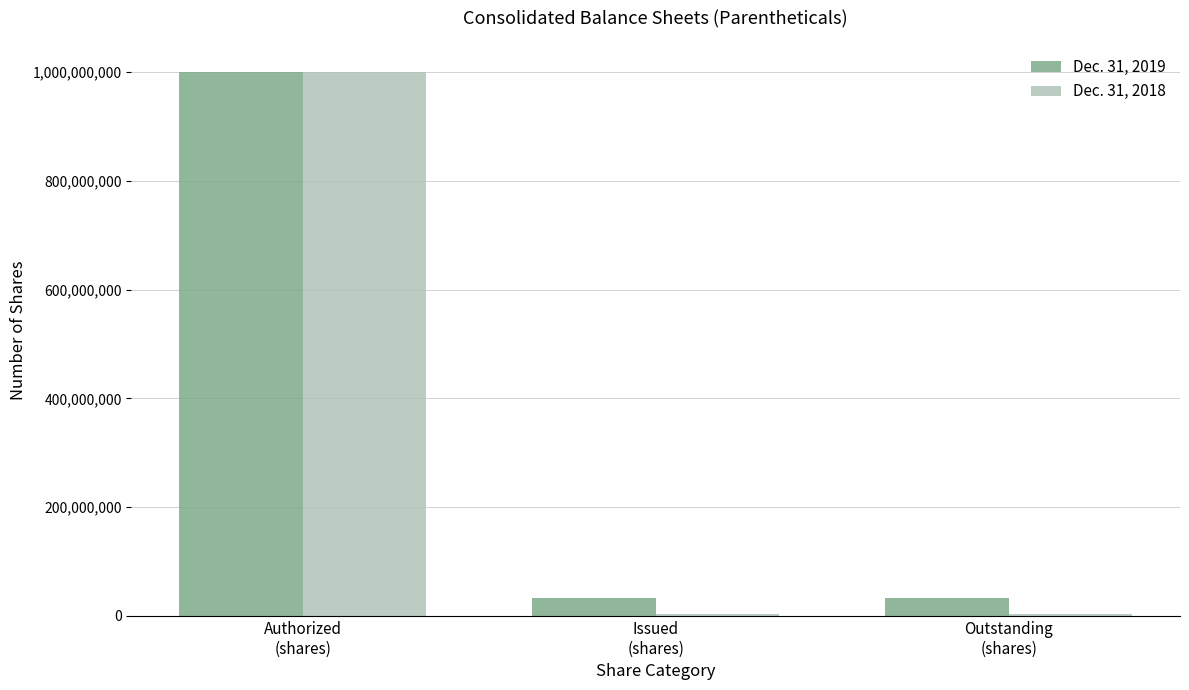

What is the label of the 2nd bar from the left?

Issued
(shares)